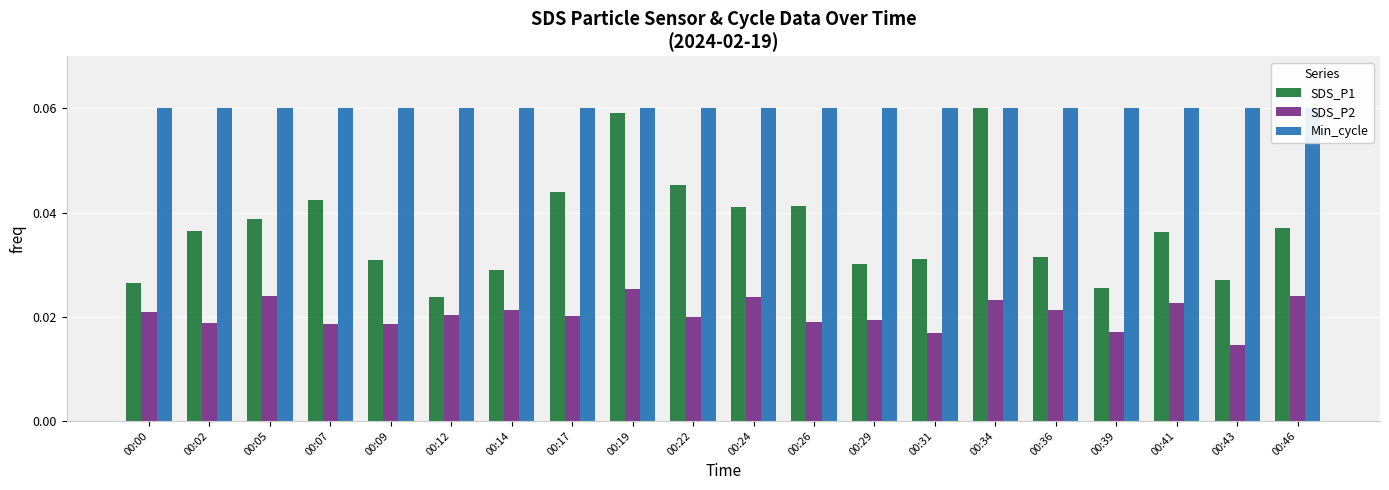

Rank the series by their average value, from highest to lowest.

Min_cycle, SDS_P1, SDS_P2